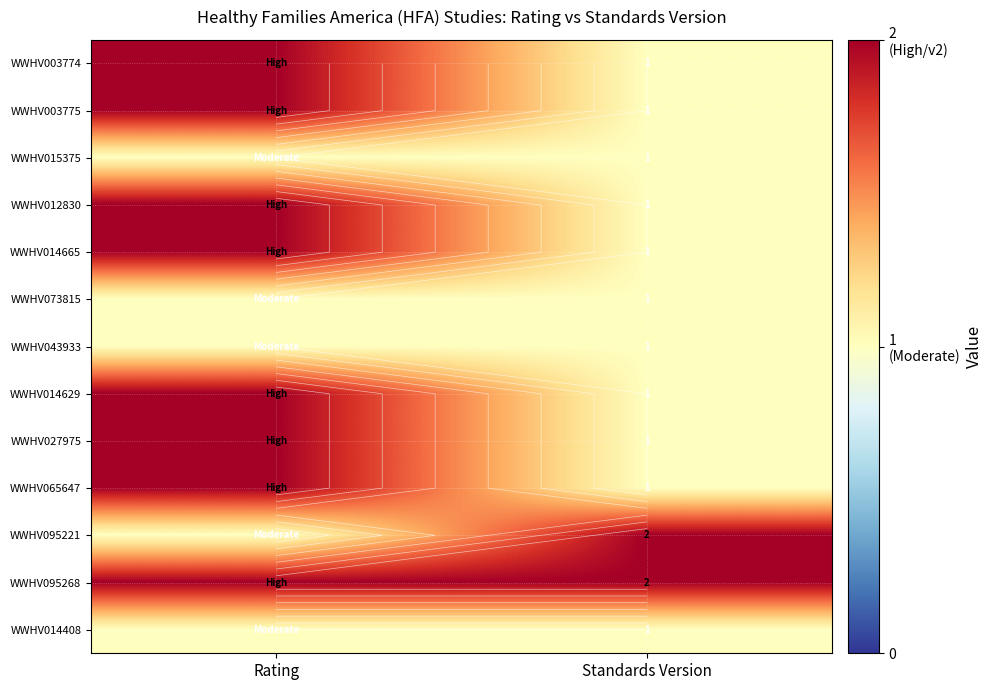

The value of WWHV073815 at Rating is 1. True or false?

False